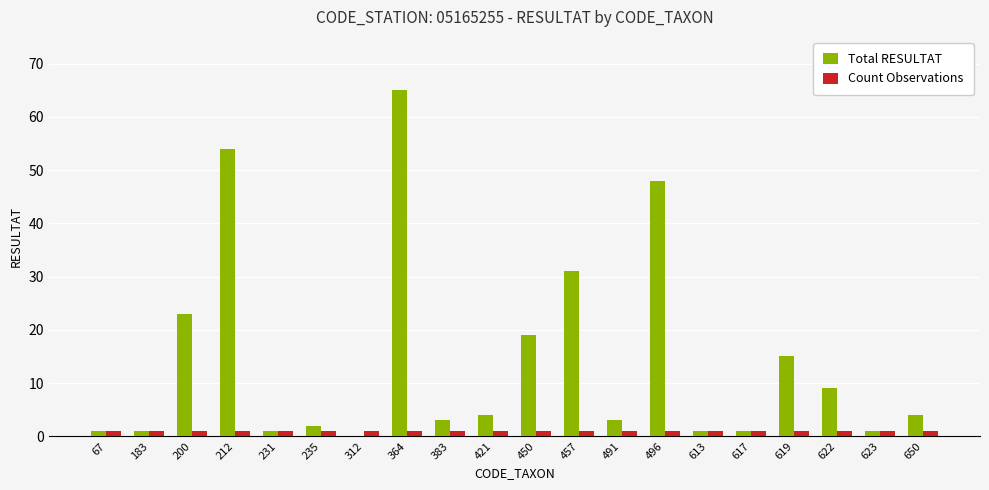

At which label is Total RESULTAT closest to 32?

457